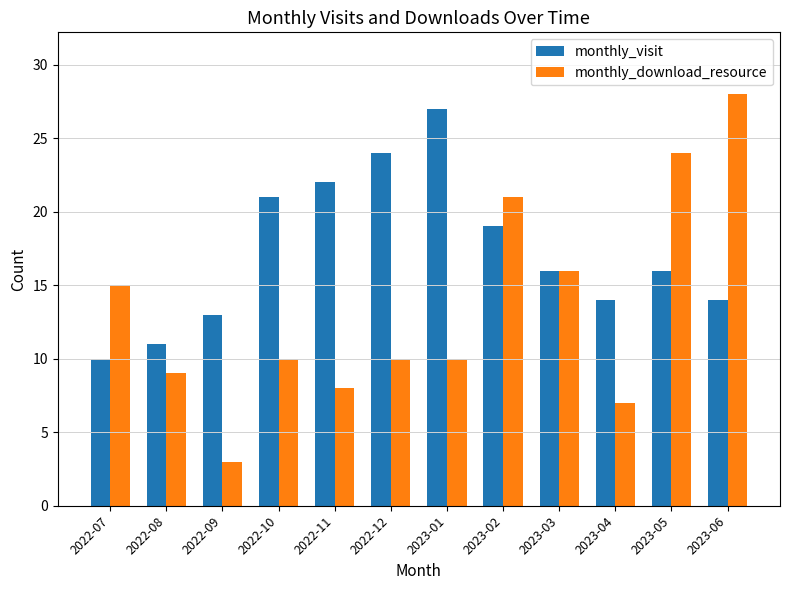

True or false: monthly_visit has a value of 10 at 2022-07.

True